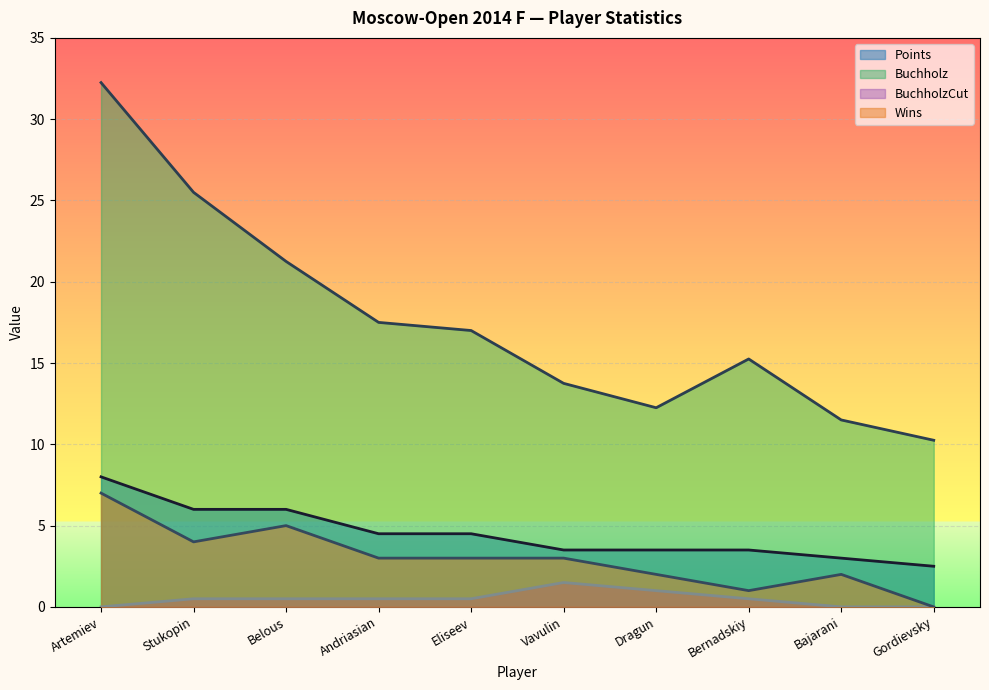

True or false: Buchholz and Wins intersect in this chart.

False